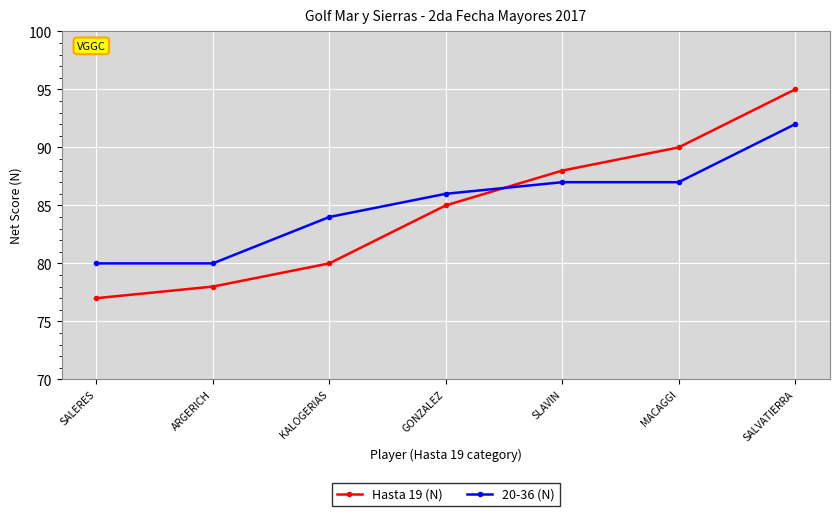

At which category does the chart reach its peak across all series?

SALVATIERRA